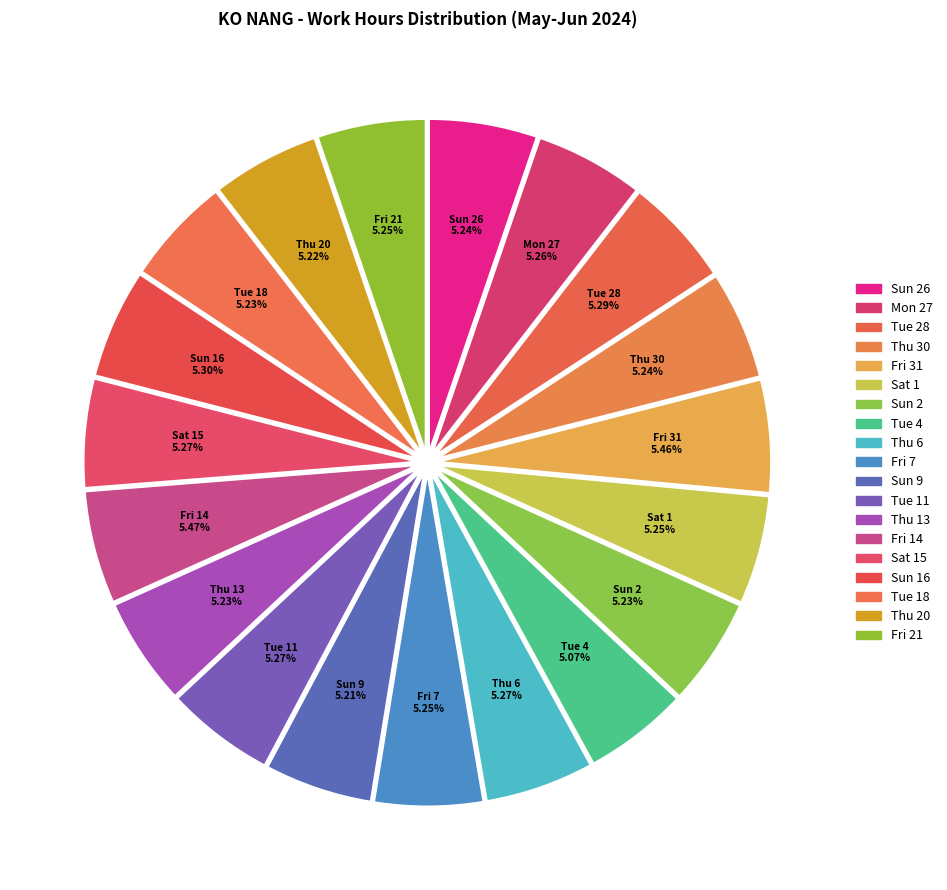

How many segments does this pie chart have?

19